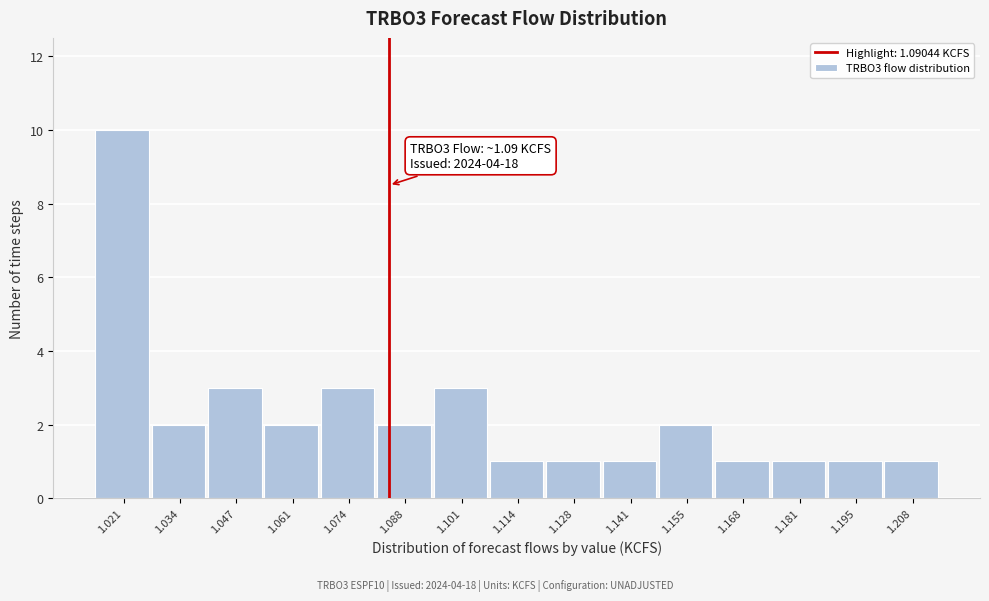

Reading right to left, extract all data points from this chart.

1.208=1	1.195=1	1.181=1	1.168=1	1.155=2	1.141=1	1.128=1	1.114=1	1.101=3	1.088=2	1.074=3	1.061=2	1.047=3	1.034=2	1.021=10